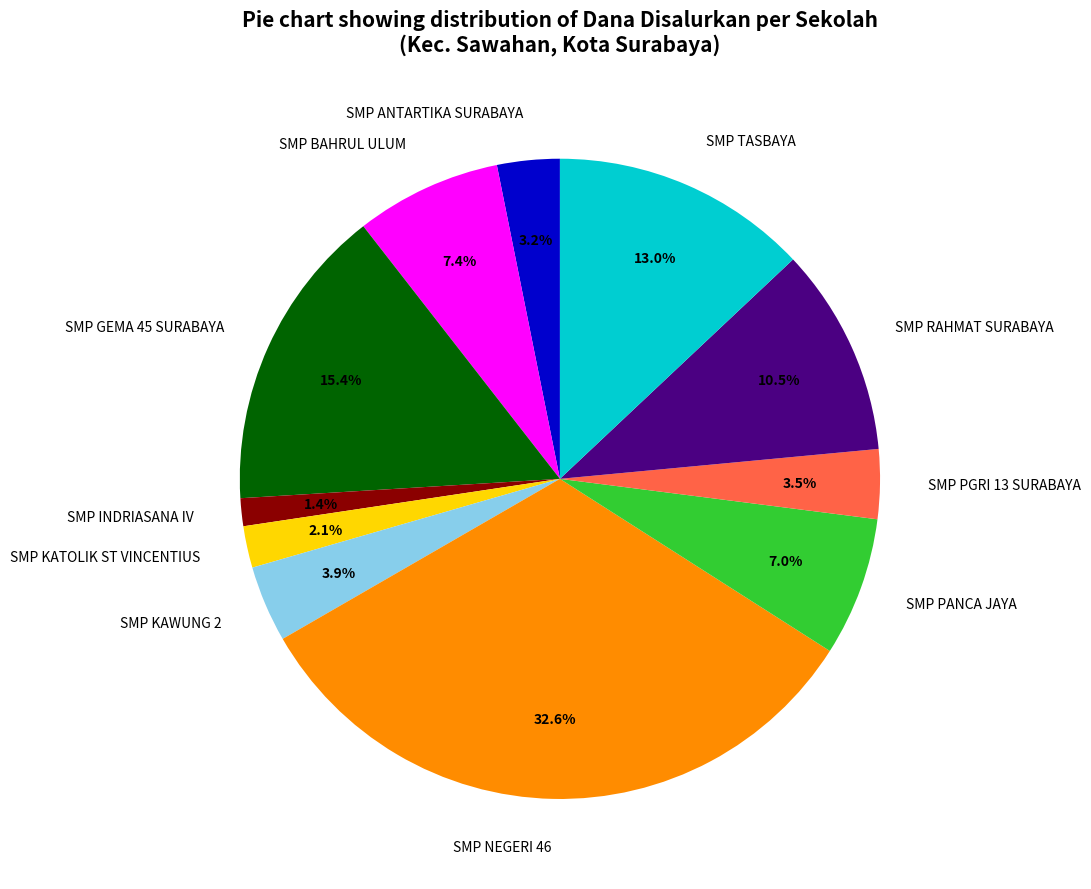

Is there any slice that represents more than half of the pie?

No